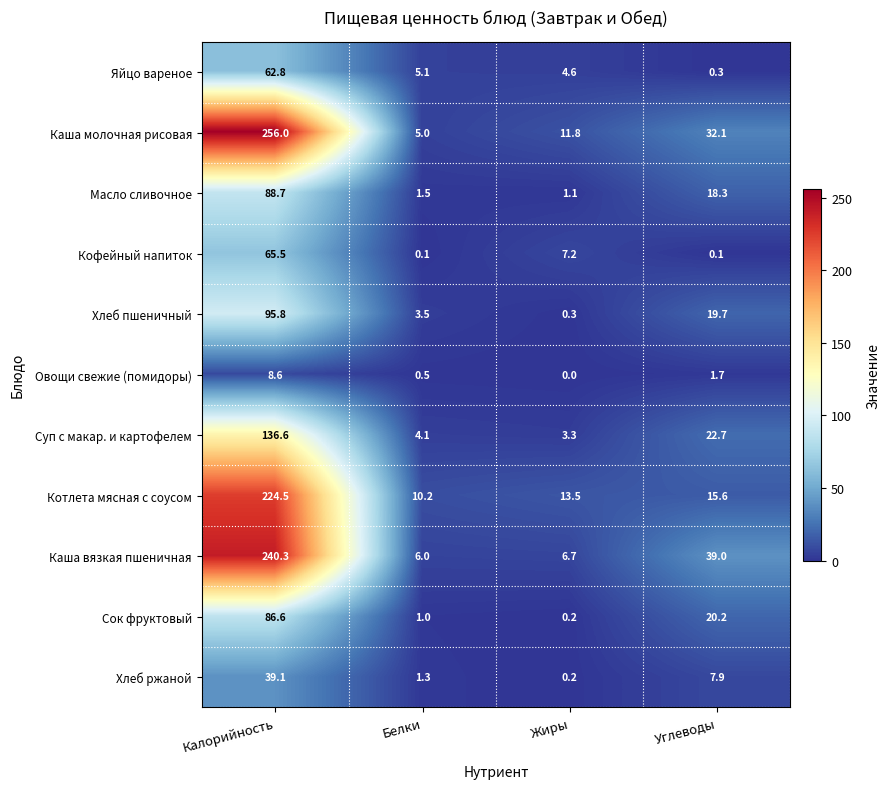

What is the difference between the highest and lowest values at Углеводы?

38.9